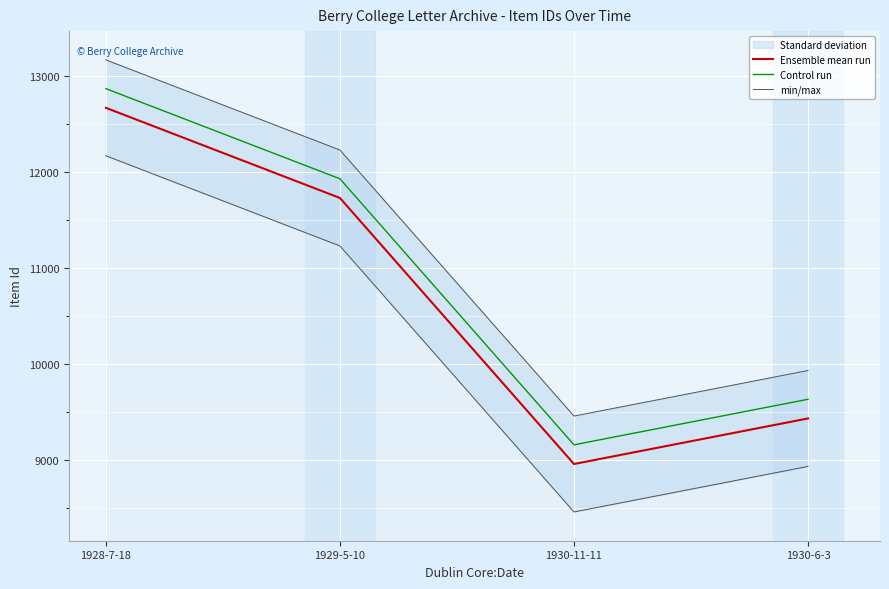

Count the min/max values in the range 9934 to 13173.

3